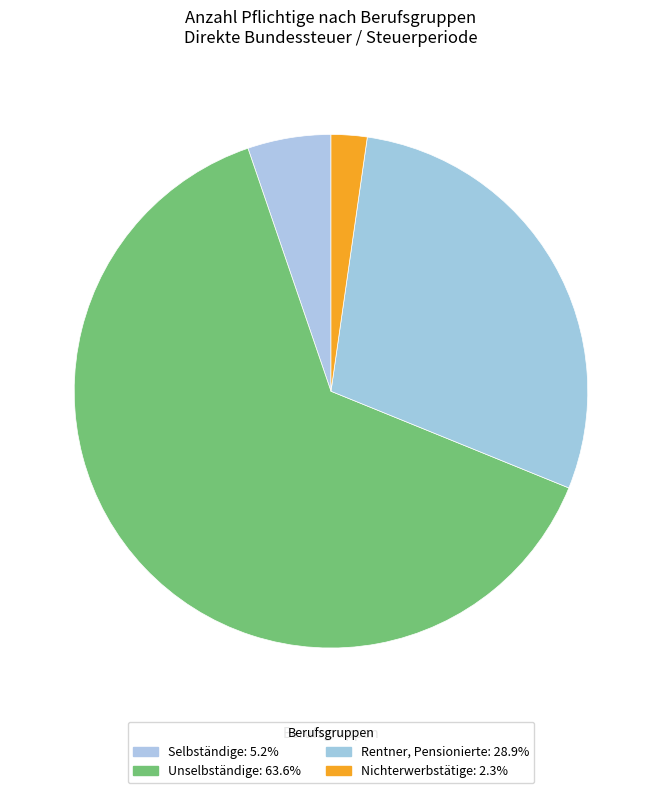

What is the change in value from Selbständige to Rentner, Pensionierte?

+776331